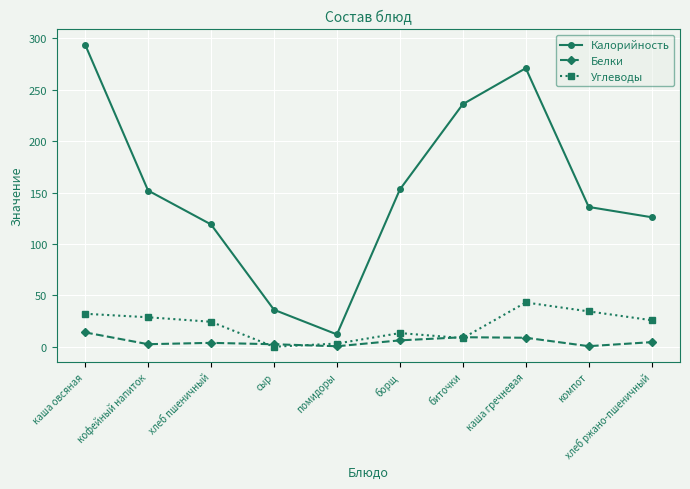

What is the approximate value of Белки at каша гречневая?

8.8